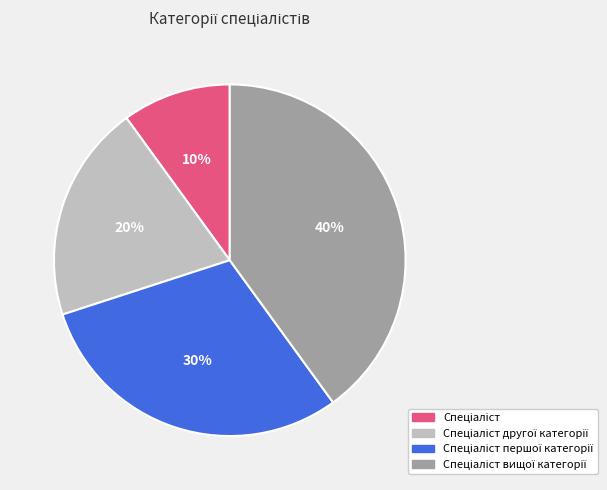

To the nearest percent, what is the average slice percentage?

25%